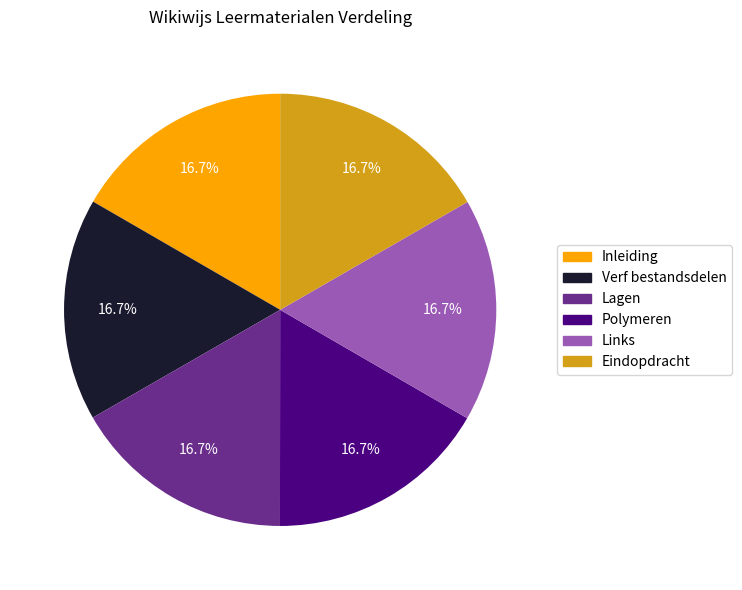

Does Links account for over 50% of the chart?

No